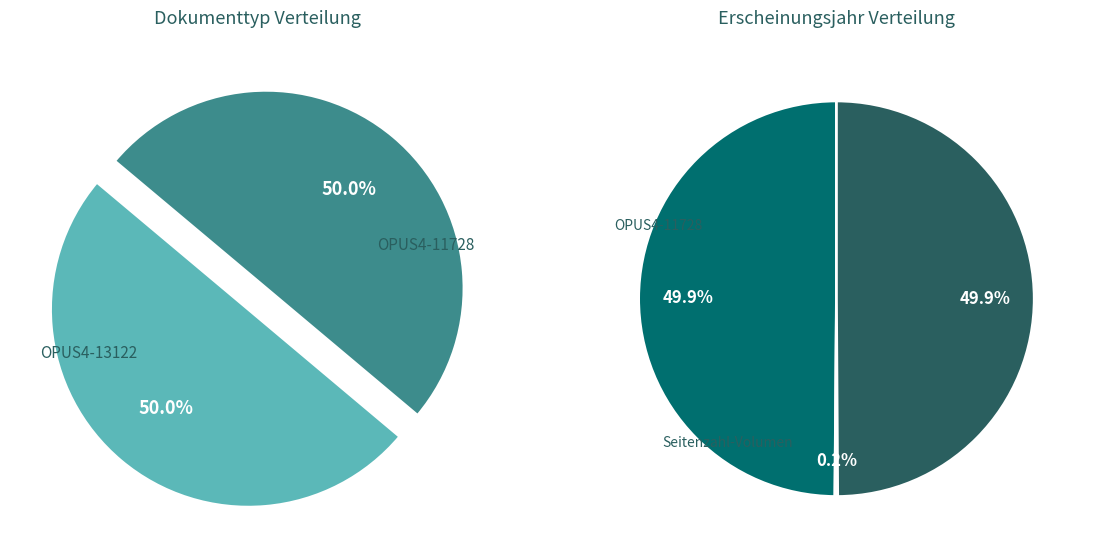

Count the number of slices in the pie.

2